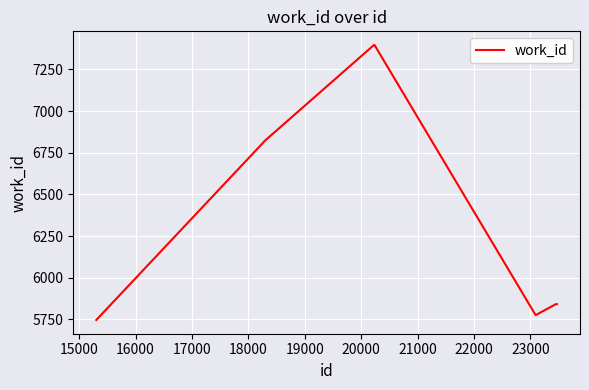

What is the difference between the maximum and minimum values?

1650